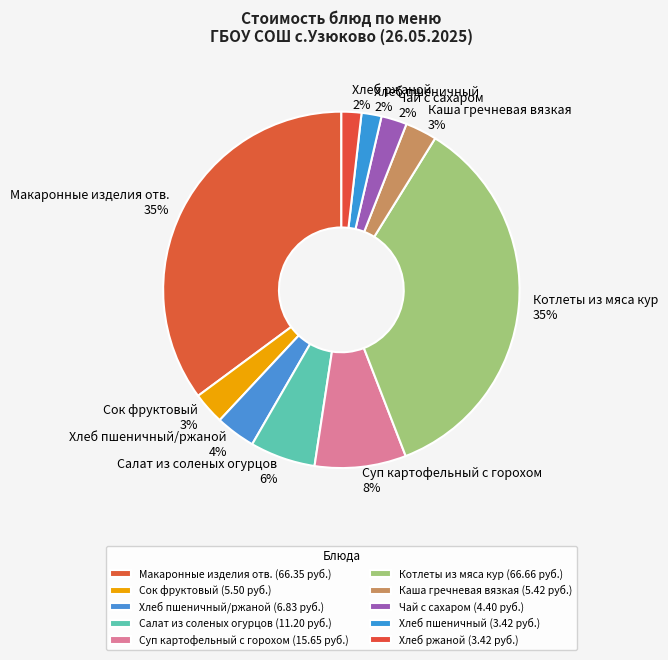

To the nearest percent, what percentage of the pie is Каша гречневая вязкая?

3%